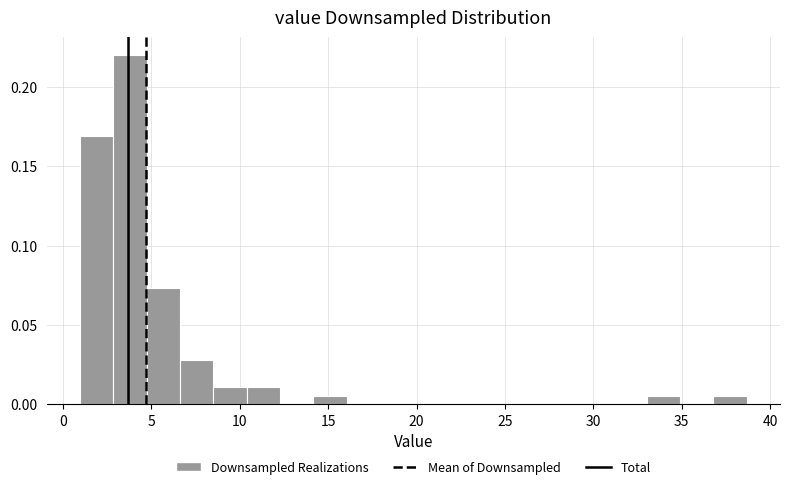

Around what value on the x-axis is the tallest bar? Give the approximate position of its centre, as read against the axis.

4.0